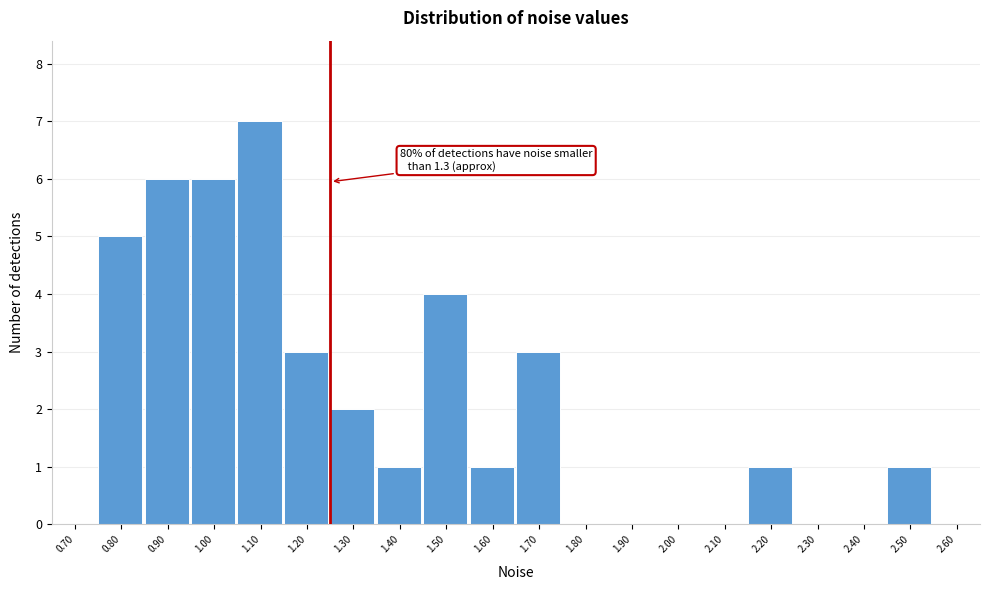

Reading left to right, transcribe all the data shown in this chart.

0.70=0	0.80=5	0.90=6	1.00=6	1.10=7	1.20=3	1.30=2	1.40=1	1.50=4	1.60=1	1.70=3	1.80=0	1.90=0	2.00=0	2.10=0	2.20=1	2.30=0	2.40=0	2.50=1	2.60=0